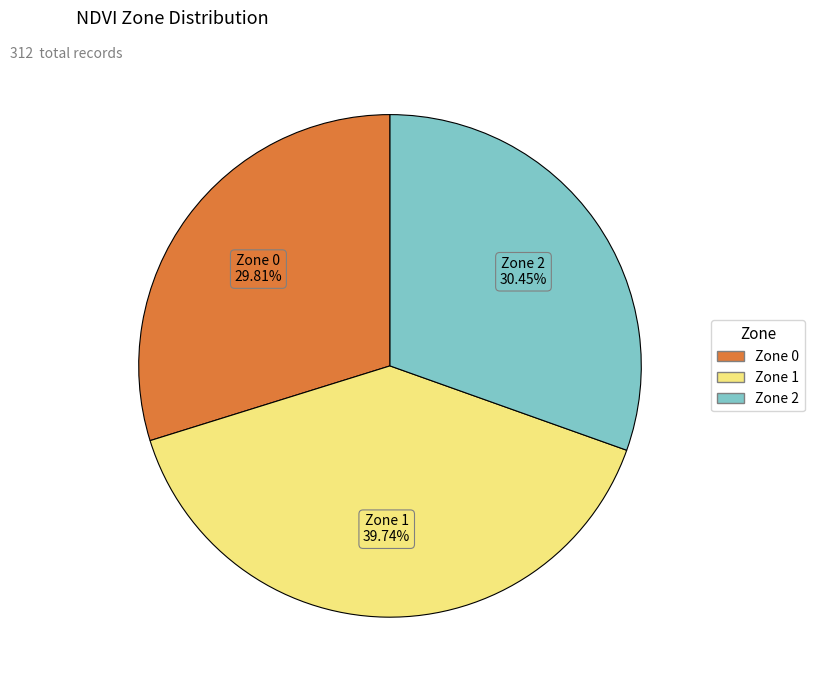

What is the total percentage of Zone 0 and Zone 1?

69.6%